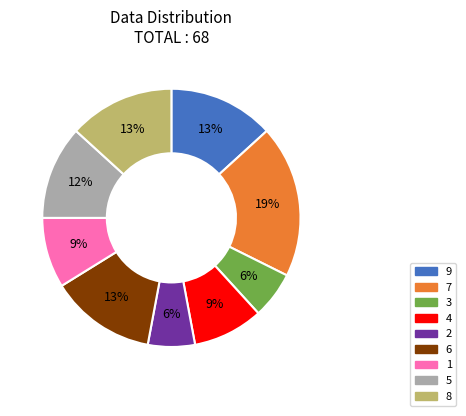

To the nearest percent, what percentage of the pie is 3?

6%